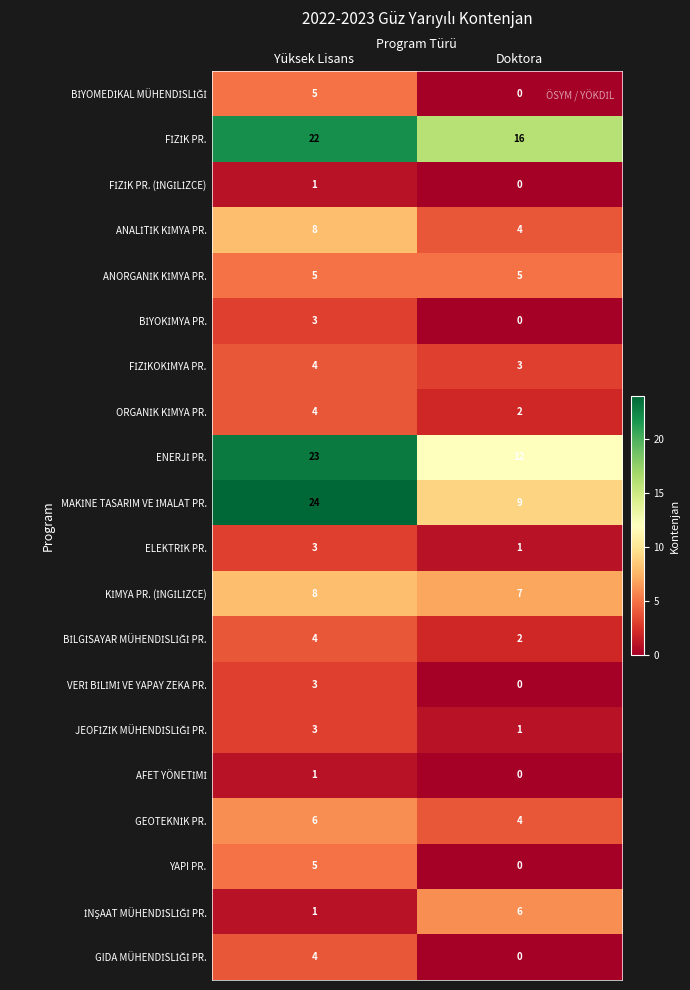

At which category is the sum across all series the highest?

Yüksek Lisans